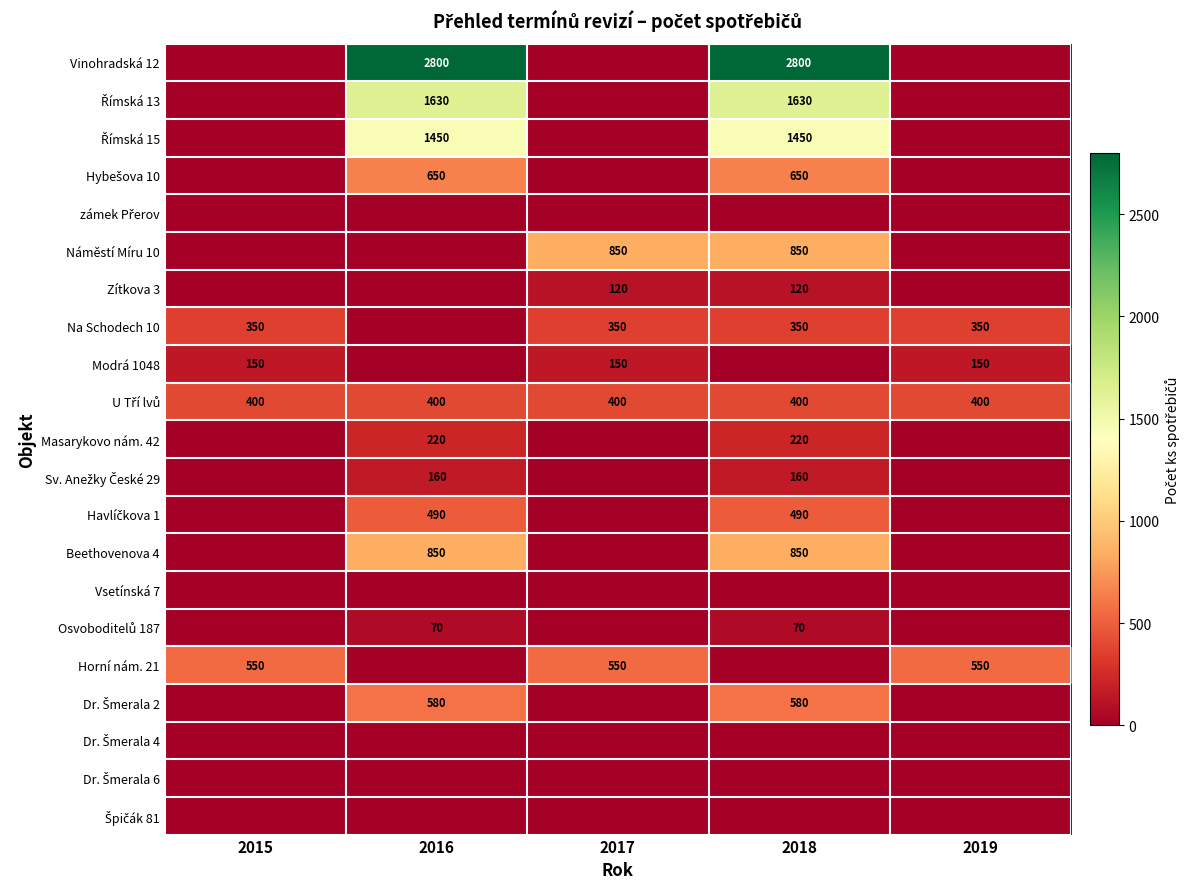

How many Sv. Anežky České 29 values are between 0 and 160?

5